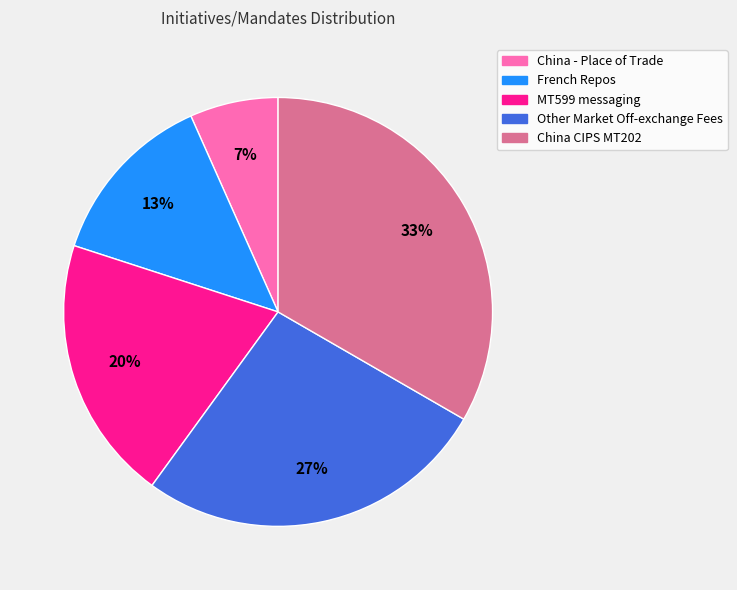

Does any single category account for the majority?

No